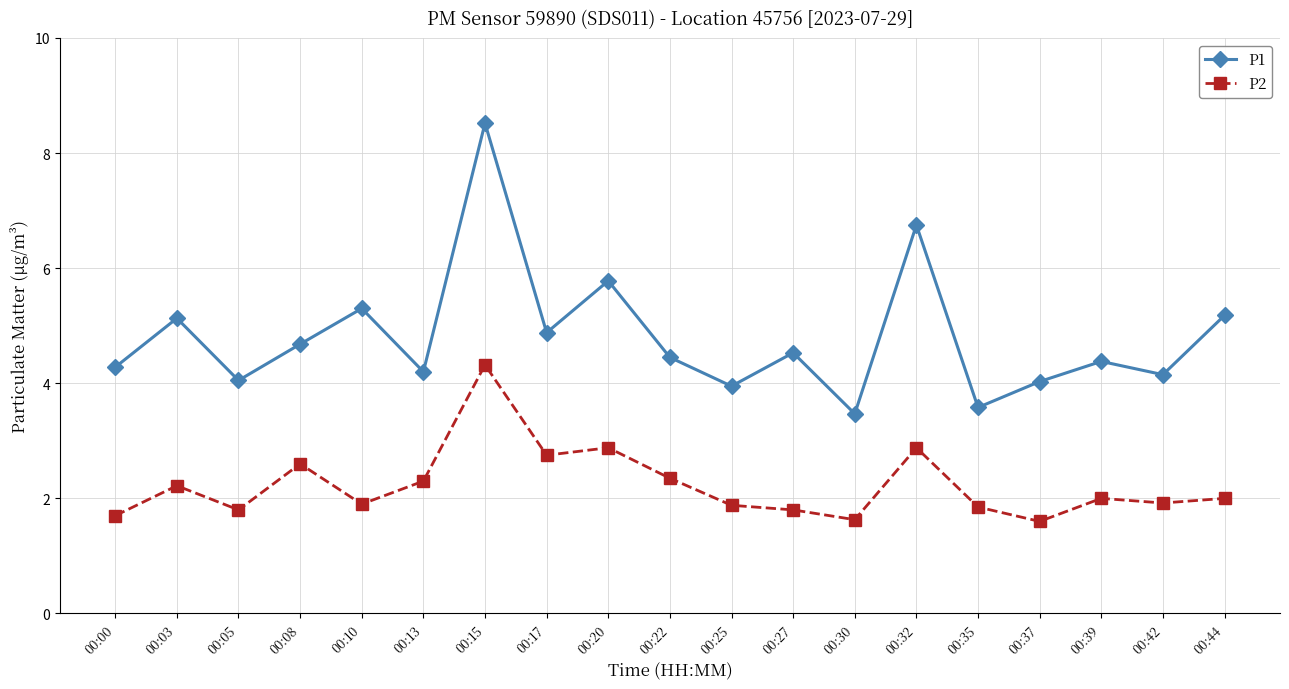

What are all the series names shown in the legend?

P1, P2